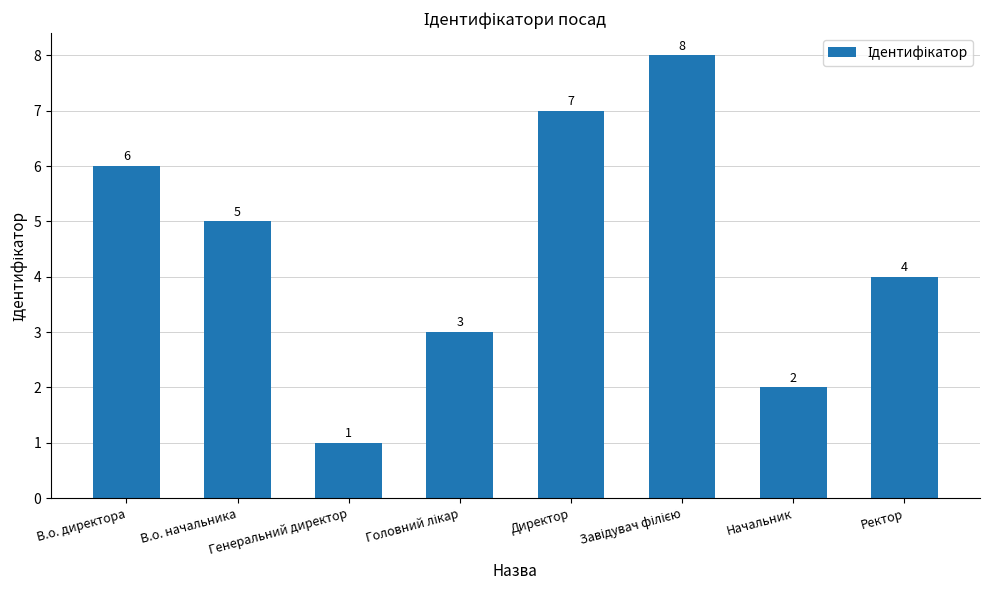

The value at Начальник is 2. True or false?

True